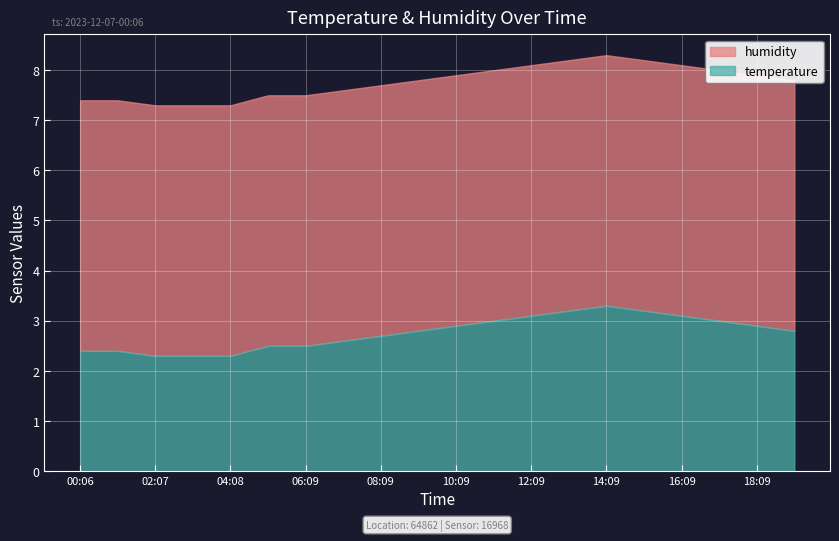

Rank the series at 05:08 from lowest to highest value.

temperature, humidity